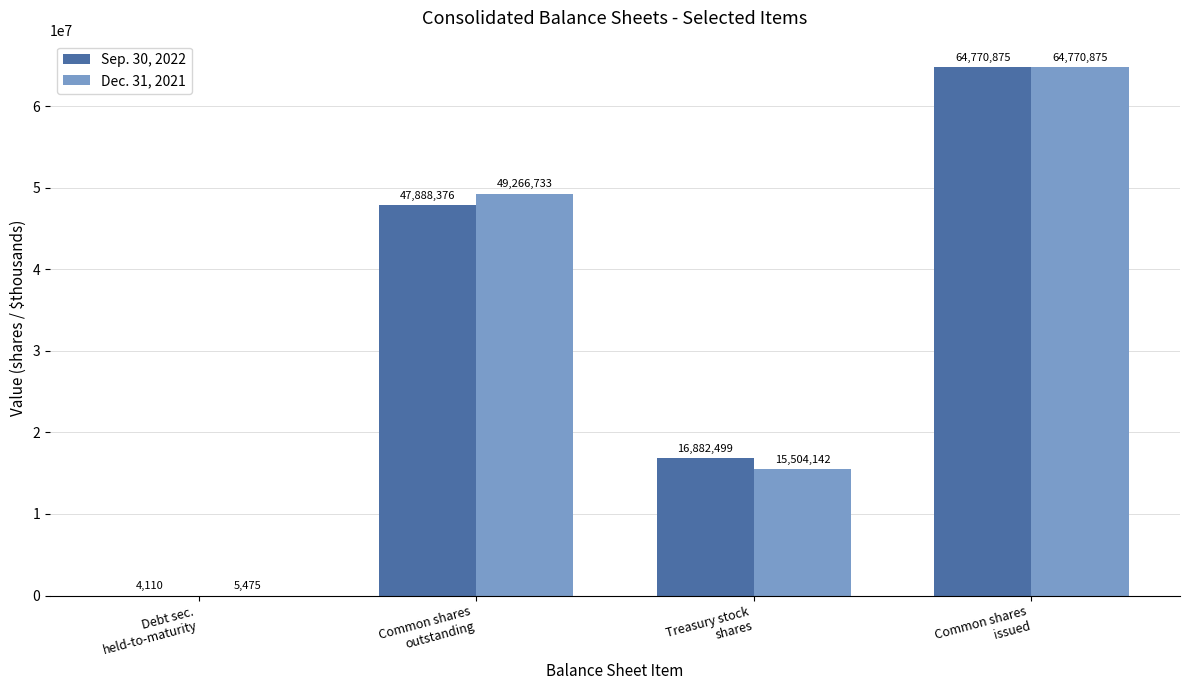

What is the approximate value of Sep. 30, 2022 at Common shares
outstanding?

47888376